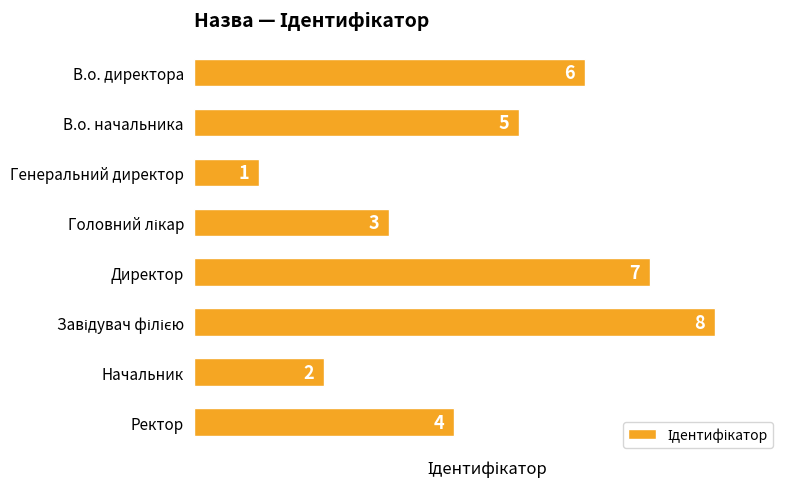

What is the change in value from В.о. директора to Генеральний директор?

-5